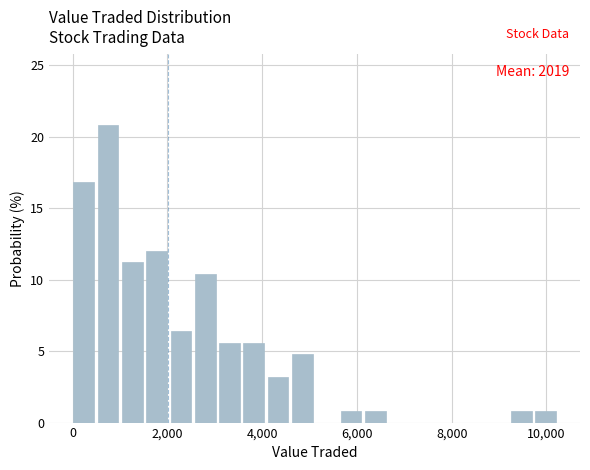

Read against the x-axis, roughly where is the centre of the tallest bar?

800